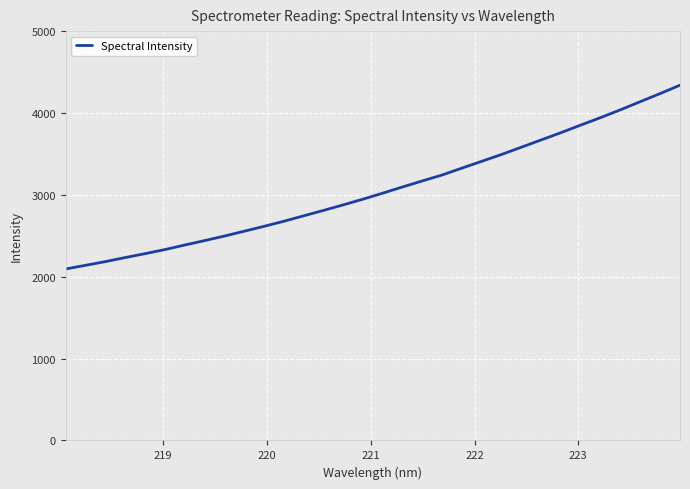

What is the greatest value displayed?

4339.6